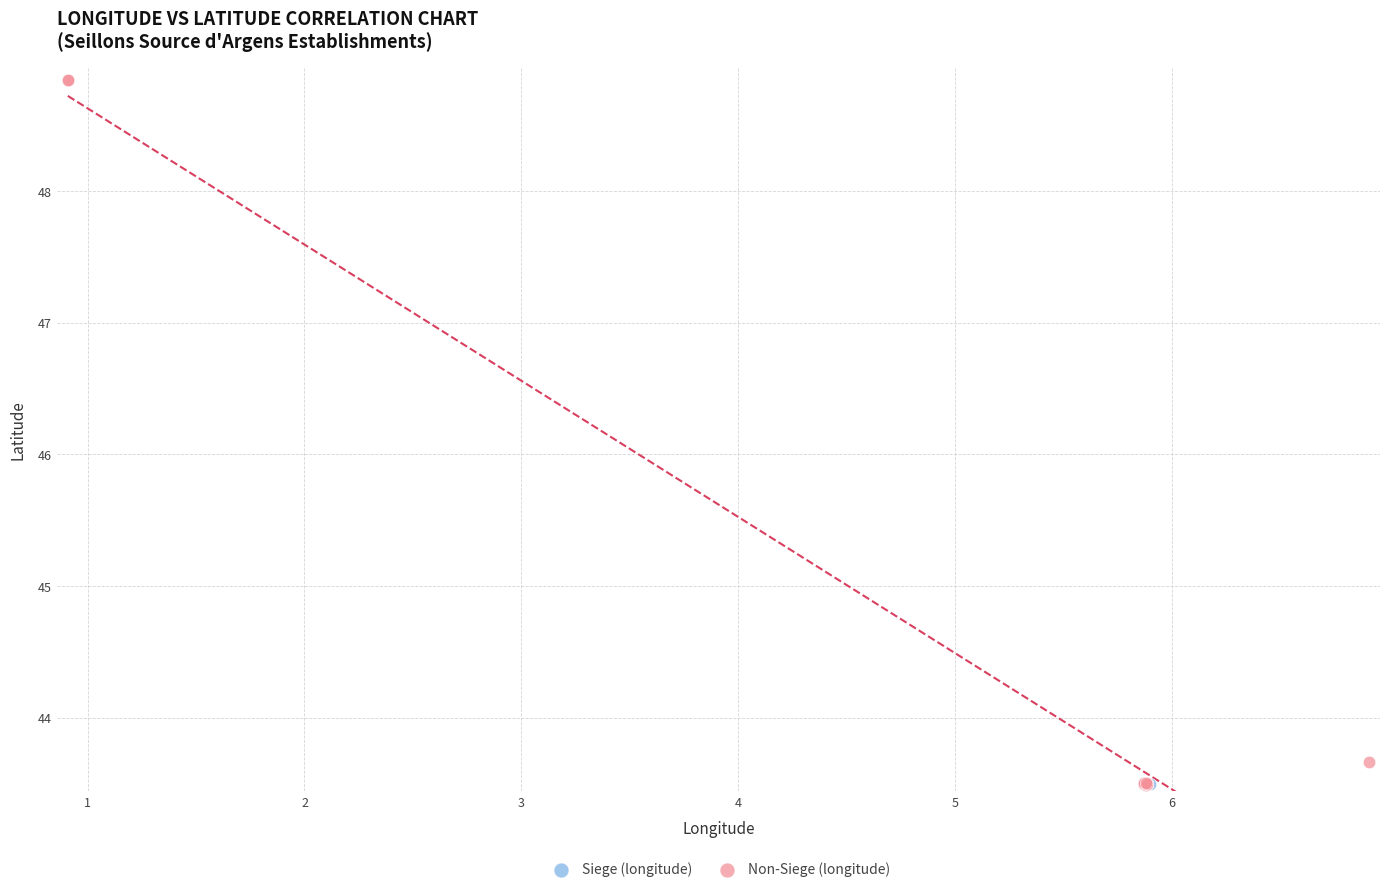

Which series contains the highest Y value?

Non-Siege (longitude)